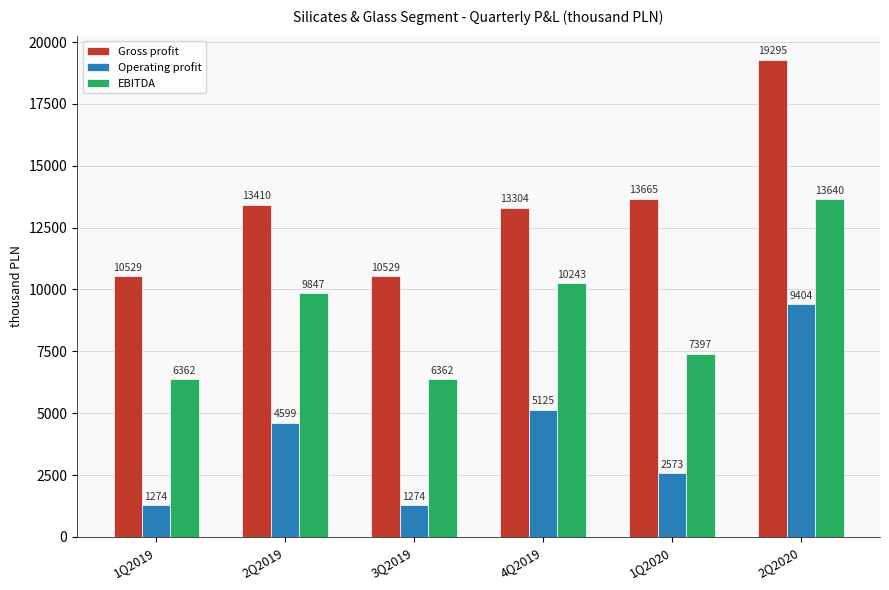

What is the difference between the maximum and minimum values in the Gross profit series?

8766.0